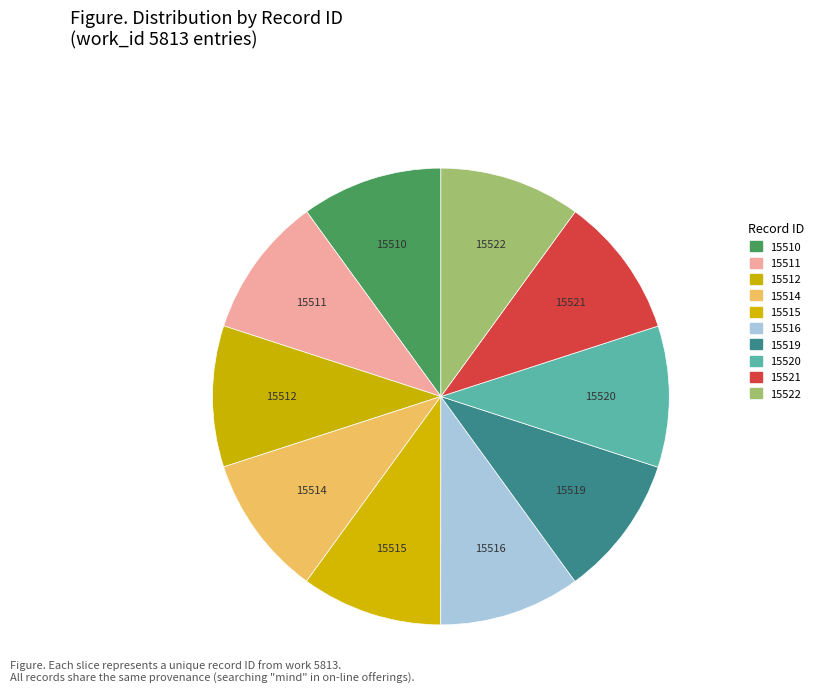

Is there any slice that represents more than half of the pie?

No